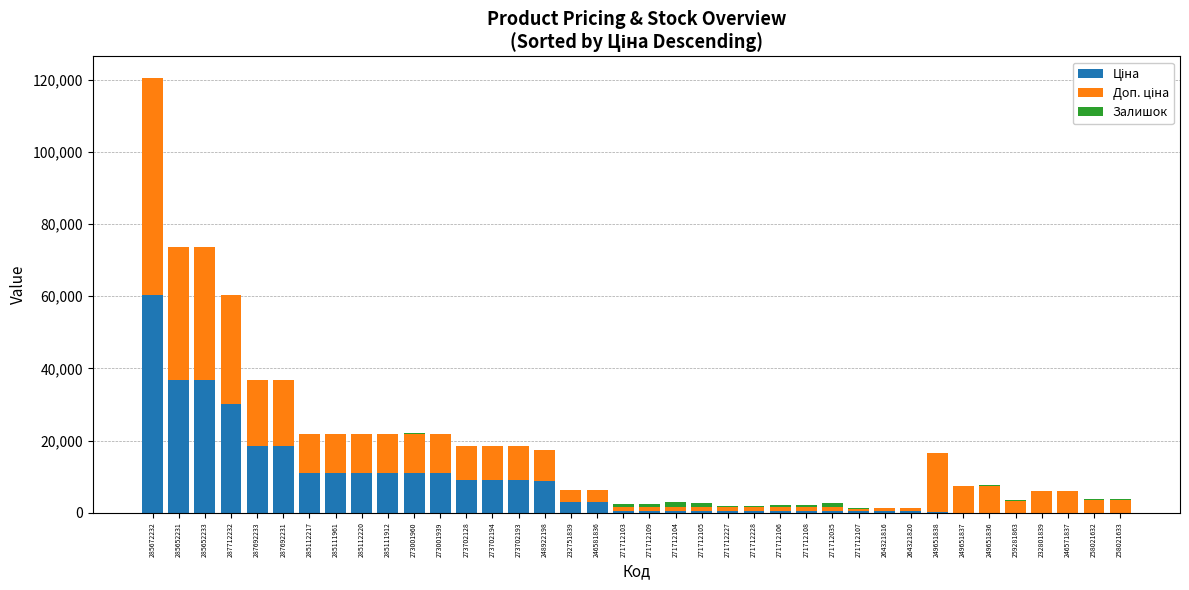

At which category is the sum across all series the highest?

285672232